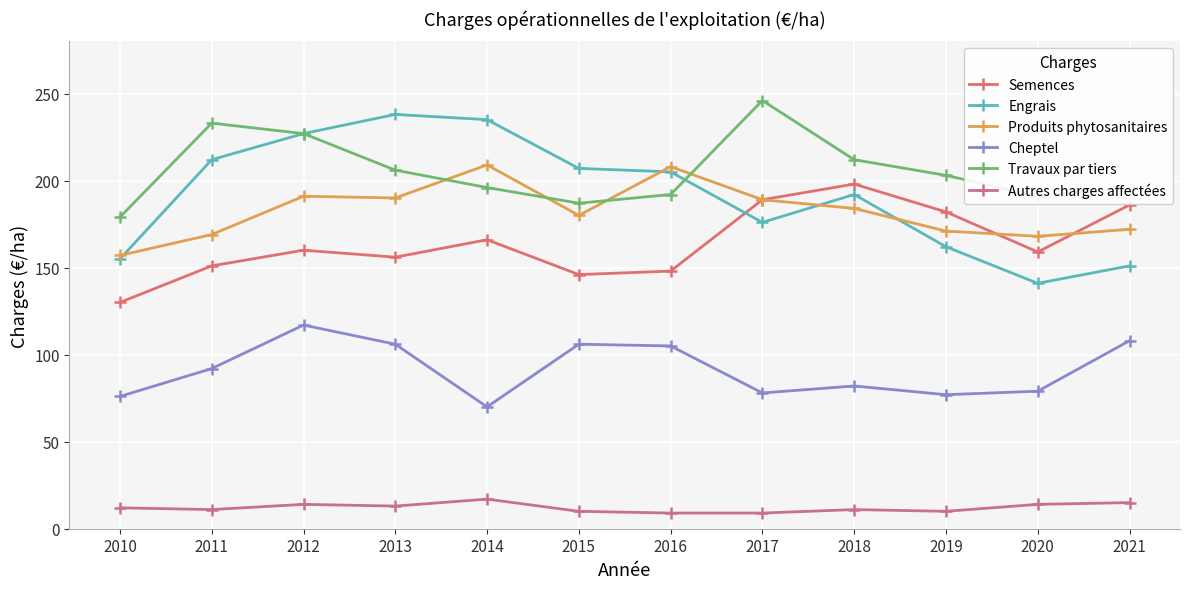

What is the maximum value shown in the chart?

246